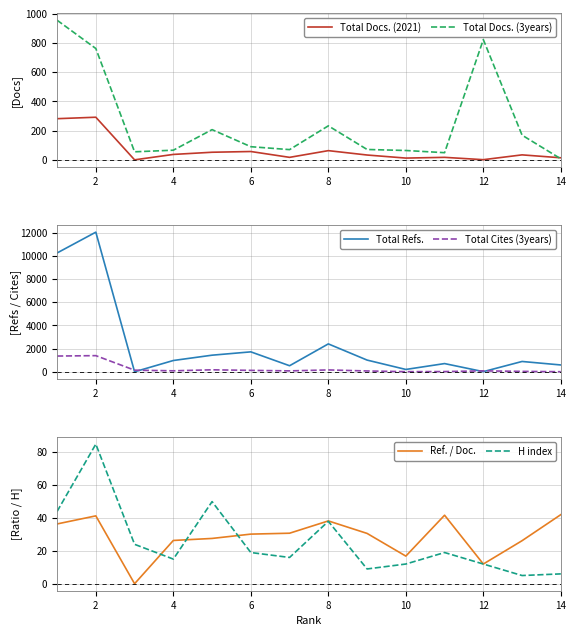

What is the maximum value for Ref. / Doc.?

42.1